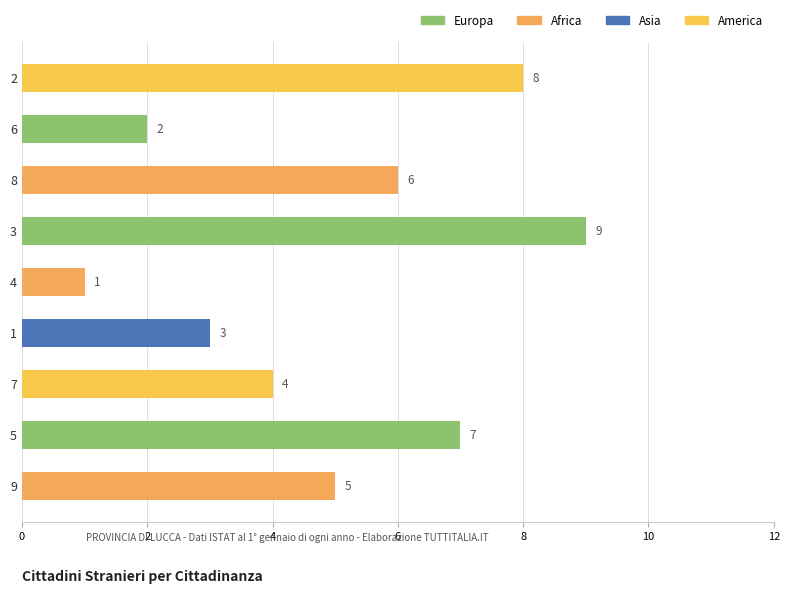

Between 8 and 1, which is larger?

8